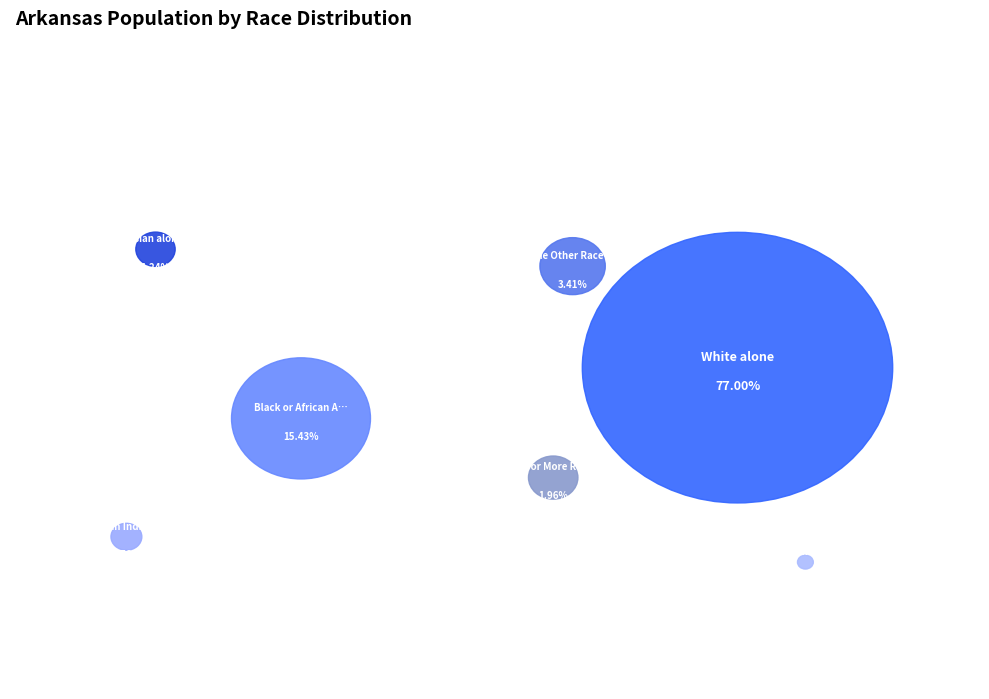

Count the number of slices in the pie.

7